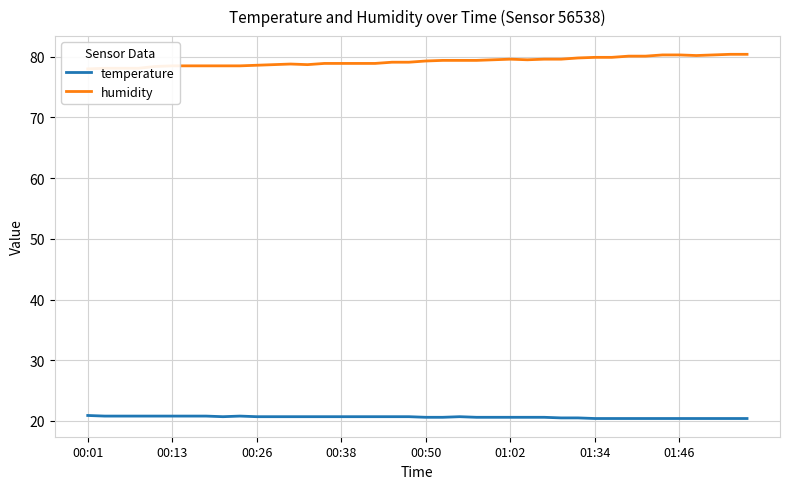

How many distinct data groups are displayed?

2